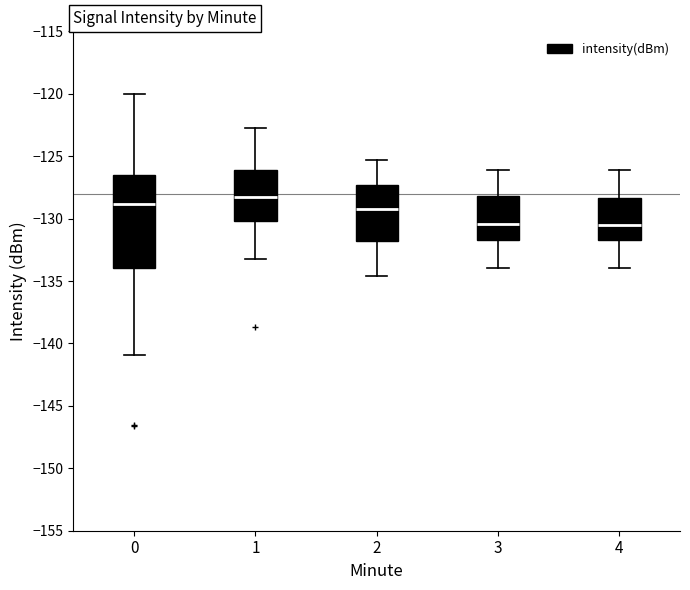

Reading left to right, transcribe this box plot: for each box, give where its median line is, the range the box spans, and where its two whiskers end, as read against the y-axis. The values are not printed on the chart, so give them approximately, as read against the axis.

0: median -129.0, box -134.0 to -126.5, whiskers -141.0 to -120.0
1: median -128.5, box -130.0 to -126.0, whiskers -133.0 to -122.5
2: median -129.5, box -132.0 to -127.5, whiskers -134.5 to -125.5
3: median -130.5, box -131.5 to -128.0, whiskers -134.0 to -126.0
4: median -130.5, box -131.5 to -128.5, whiskers -134.0 to -126.0